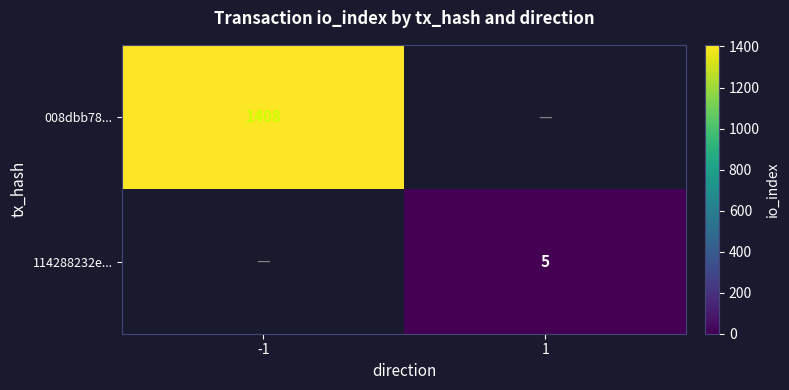

The 114288232e... series shows 1 at 1. True or false?

False